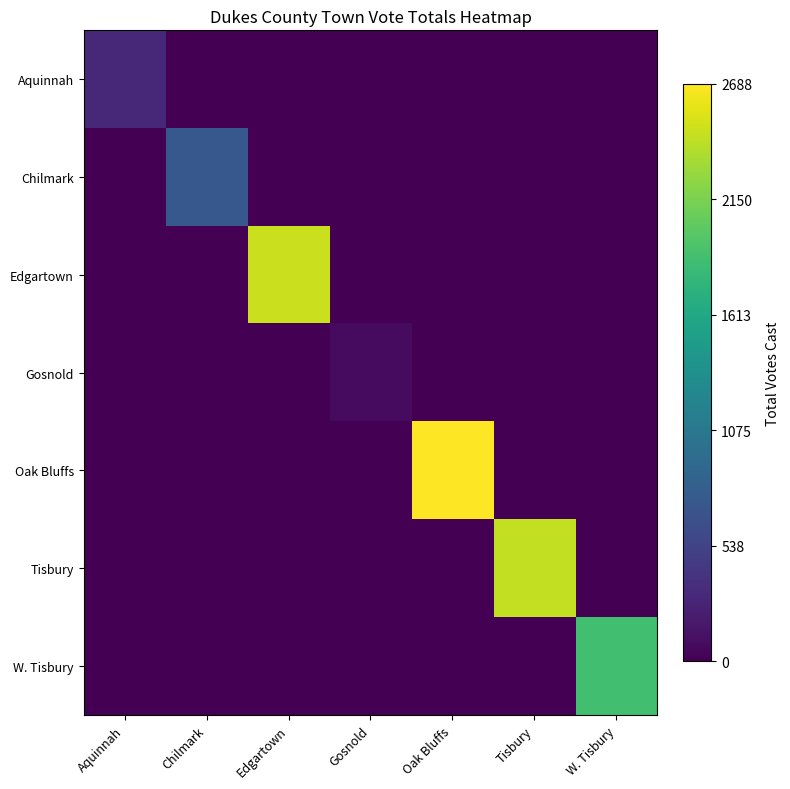

What is the difference between the highest and lowest values at Edgartown?

2472